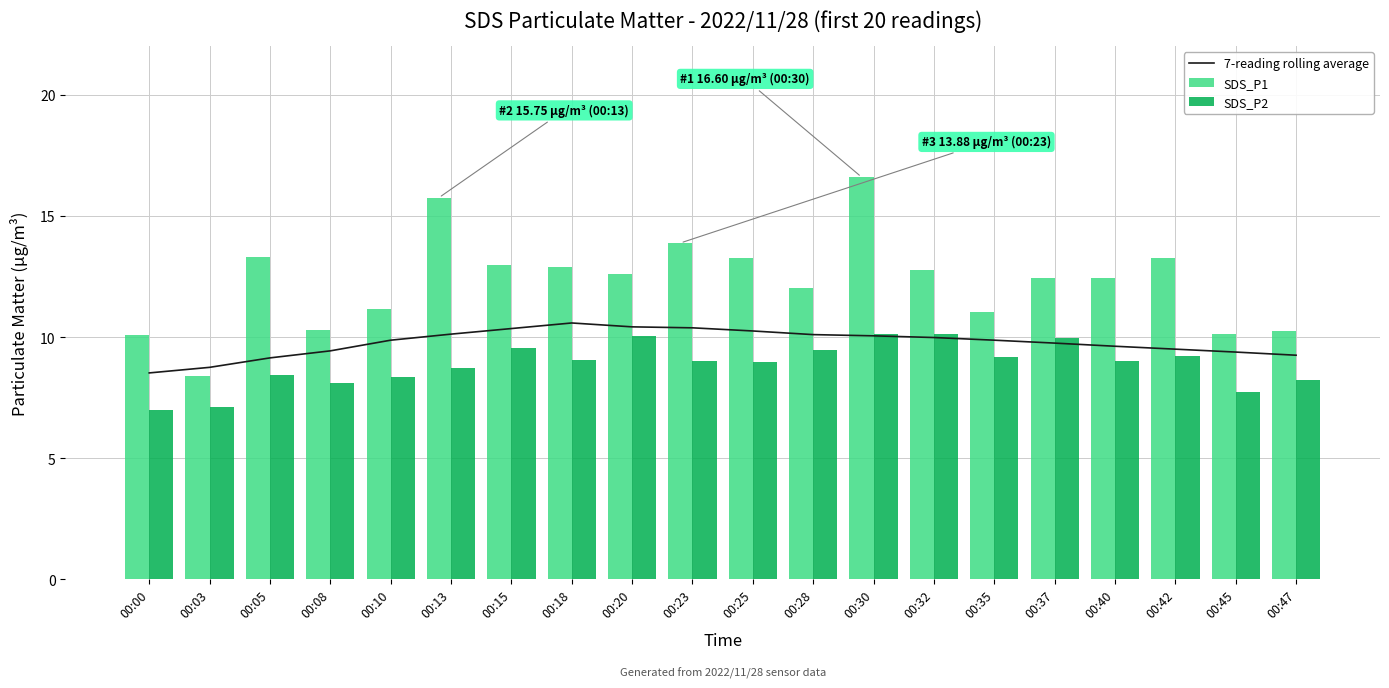

What is the highest value of the SDS_P1 series?

16.6